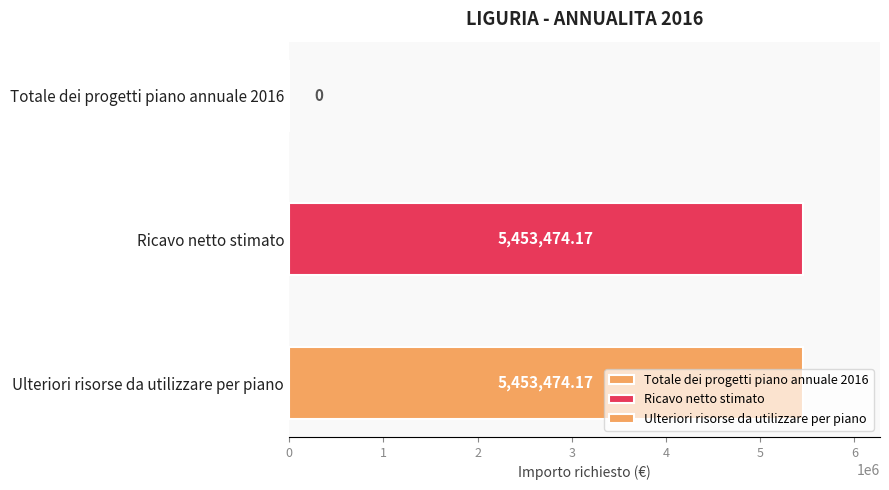

What position from the right is Totale dei progetti piano annuale 2016?

3